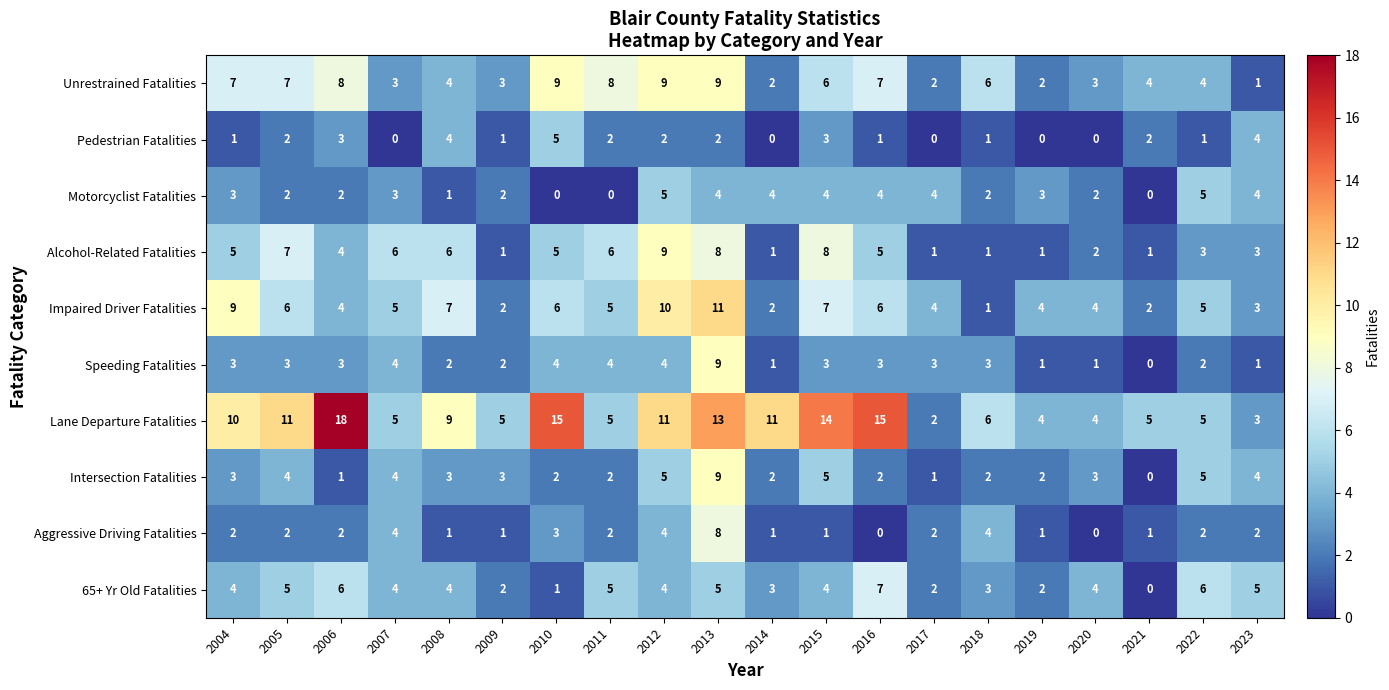

How many distinct data groups are displayed?

10